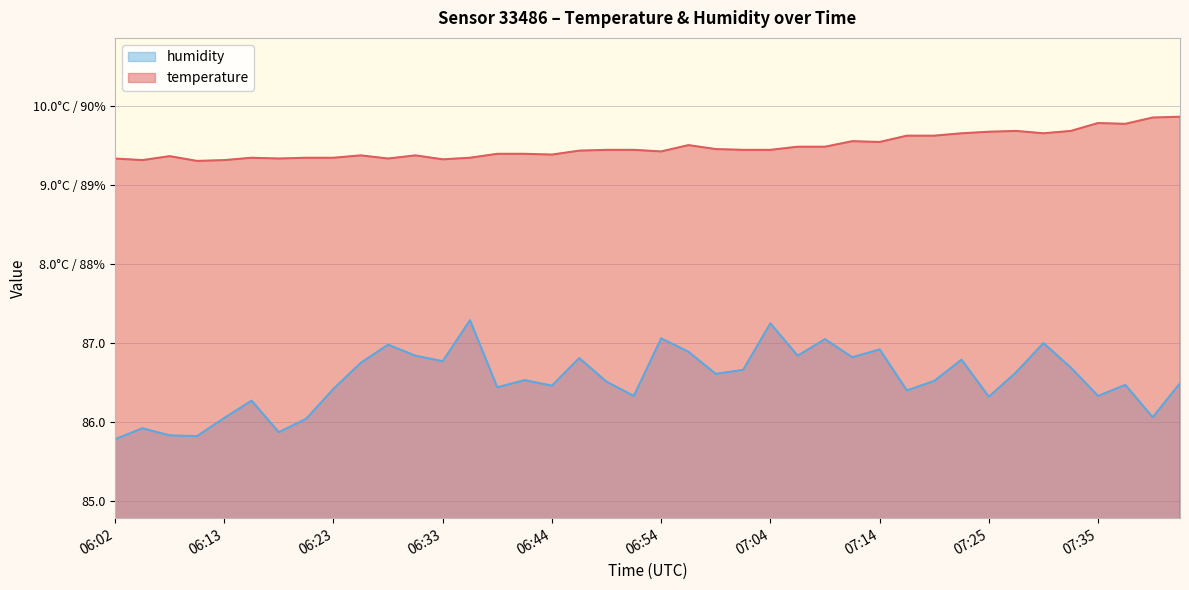

Read the temperature value at 06:15.

89.3